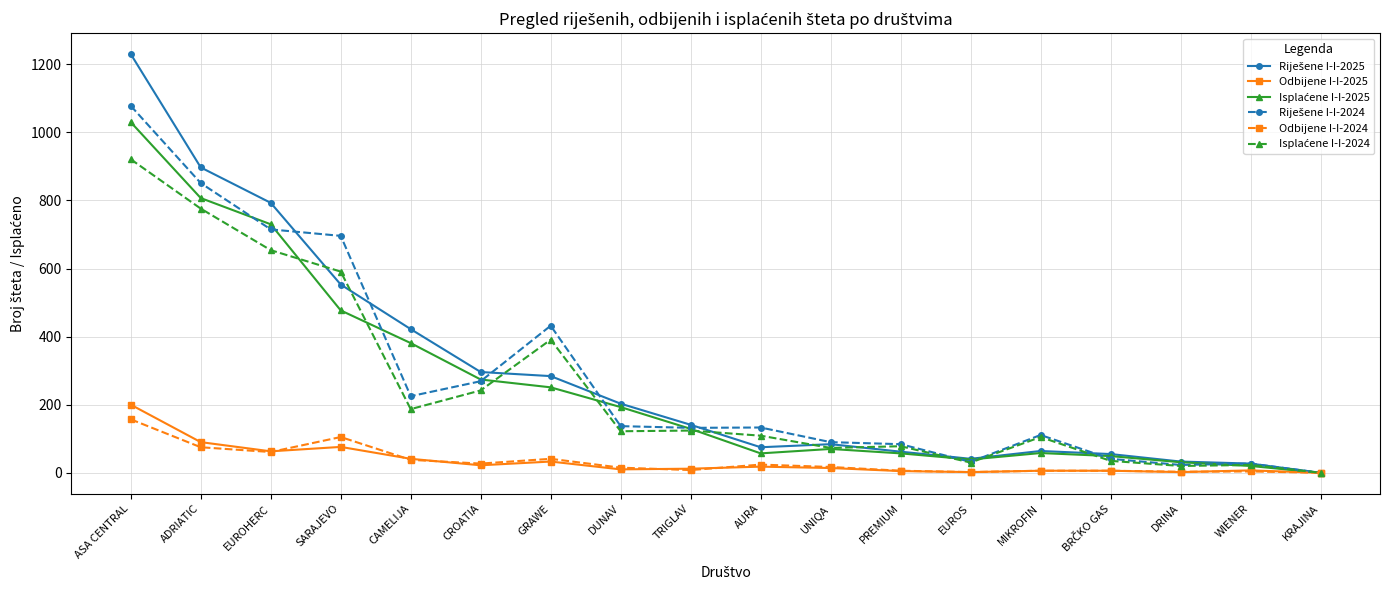

What is the label of the 5th point from the left?

CAMELIJA